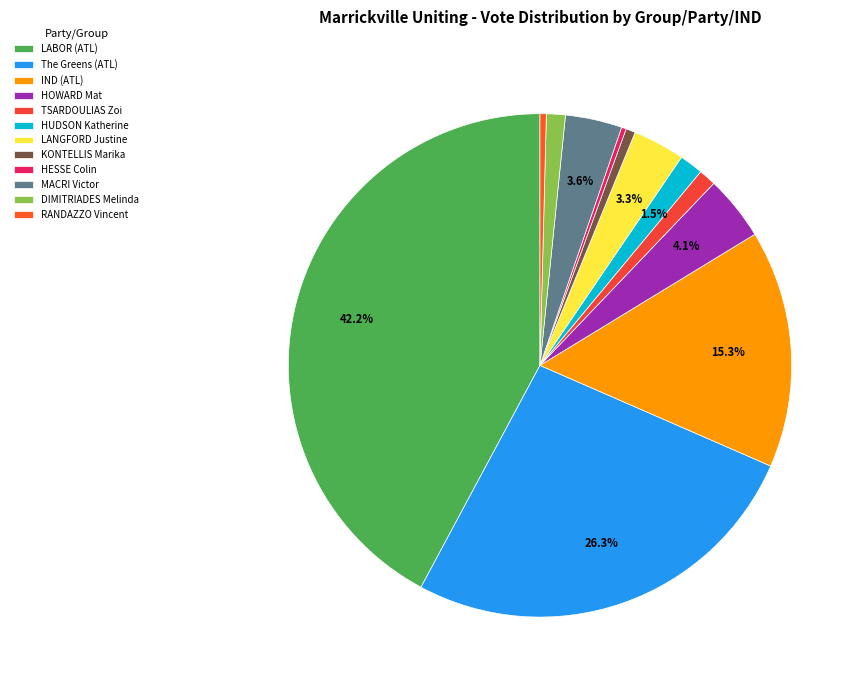

Does IND (ATL) represent more than half of the total?

No